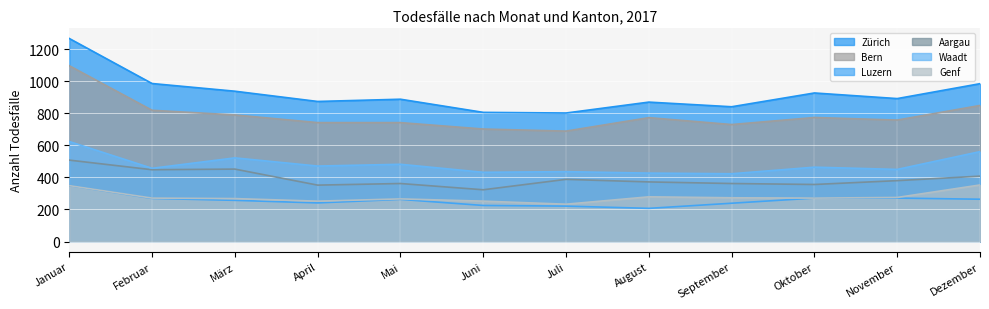

At how many categories does at least one series exceed 992?

1